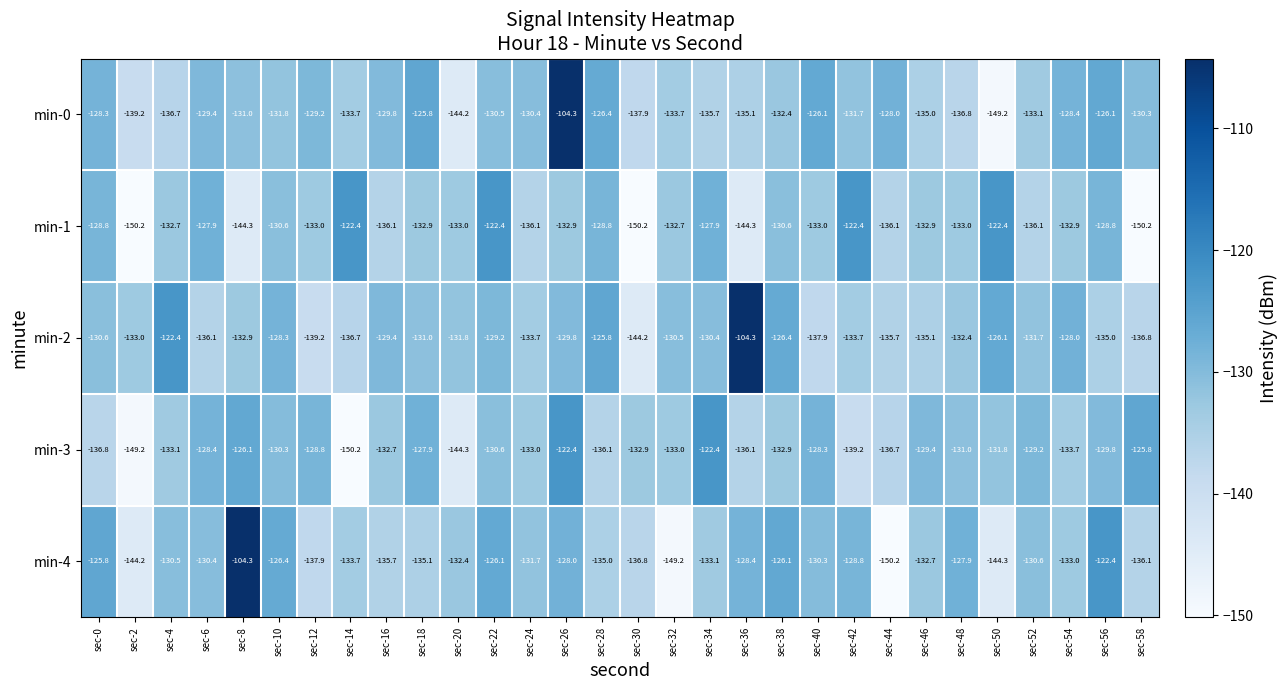

What is the spread (max minus min) of values at sec-58?

24.4